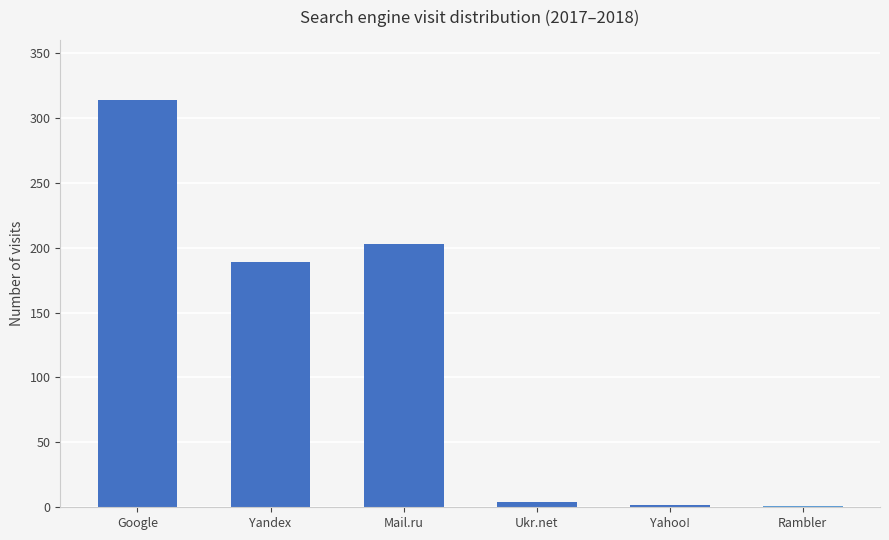

How many series are shown in this chart?

1